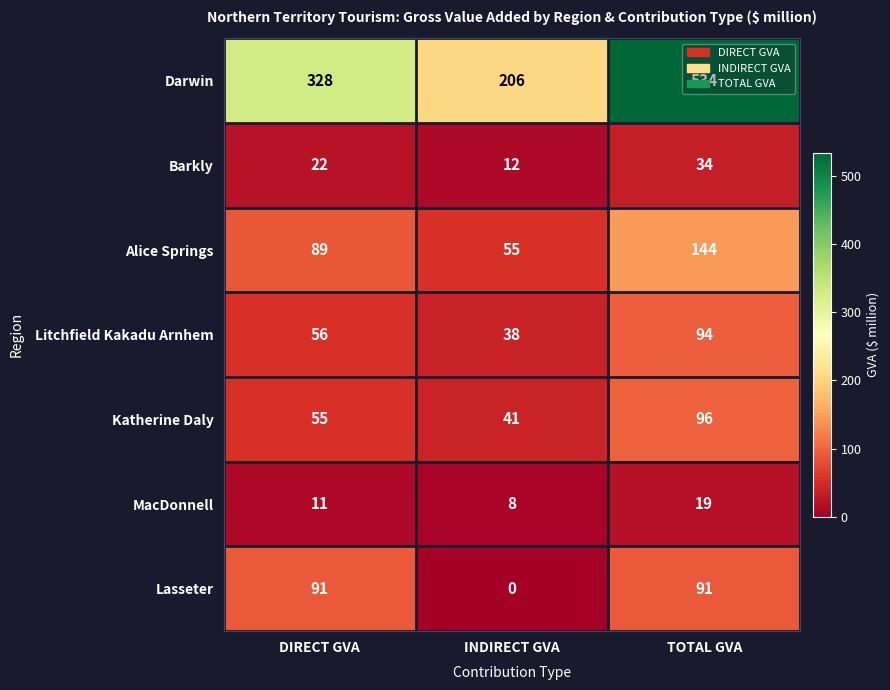

Where is Darwin nearest to the value 370?

DIRECT GVA